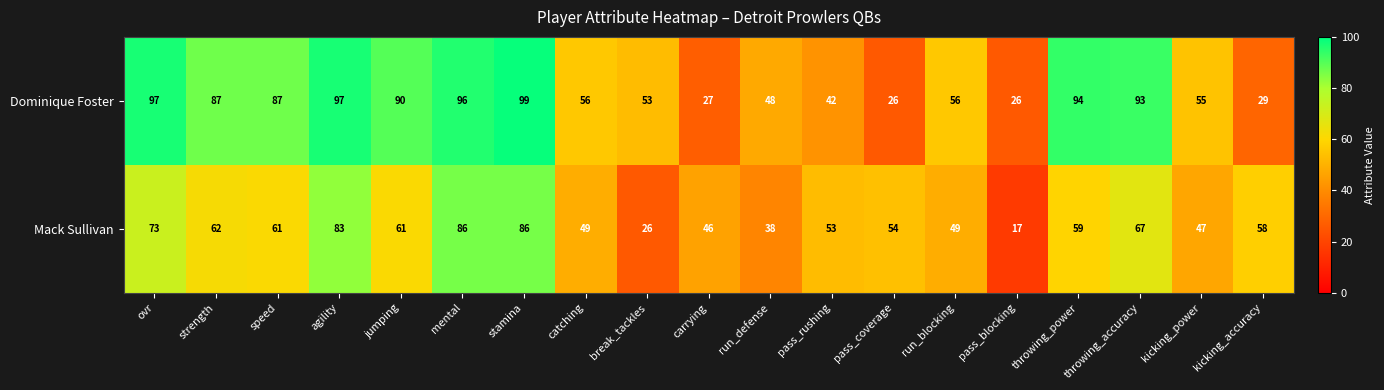

How many data points does each series have?

19